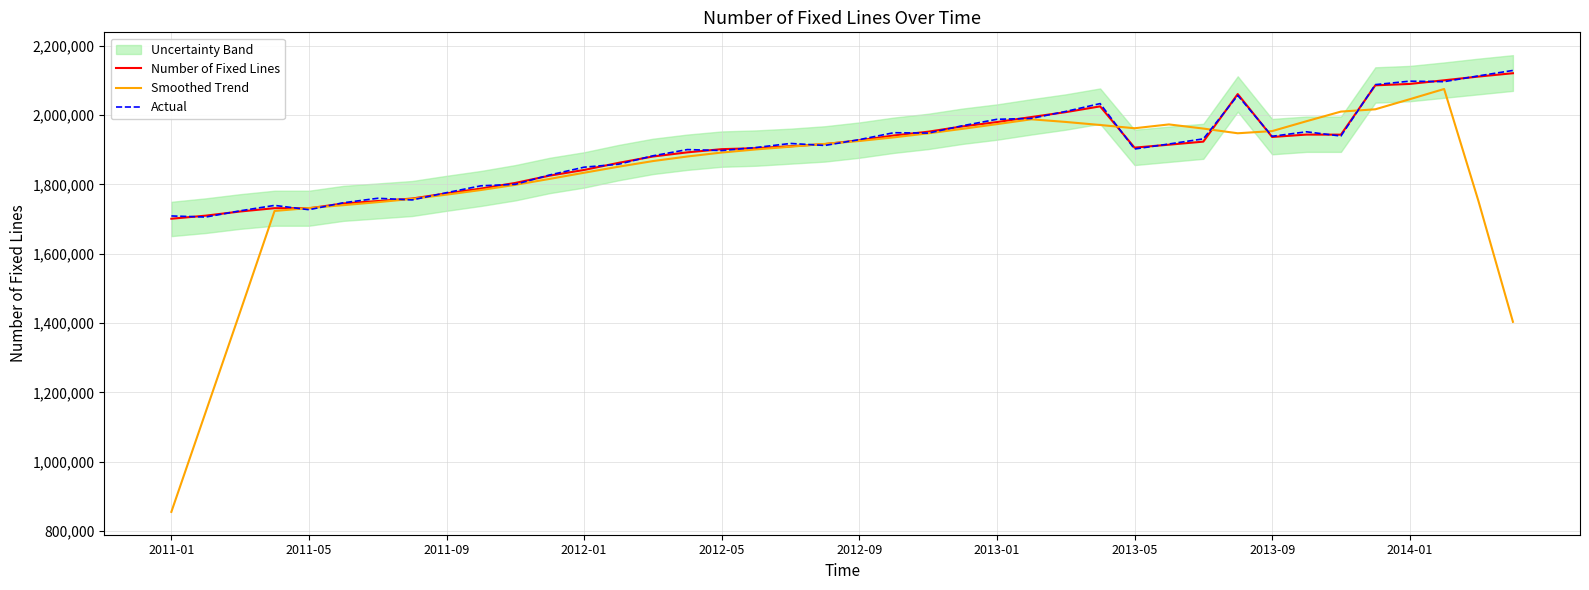

How many values in the Actual series exceed 1916776?

19